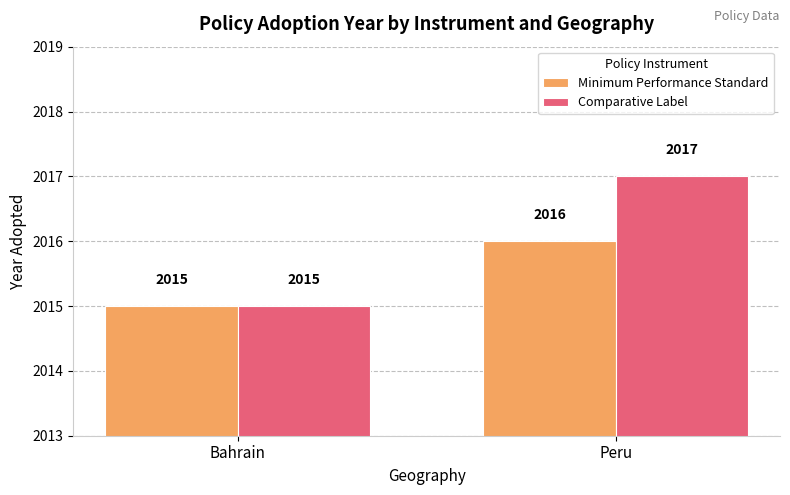

What is the value of the Comparative Label bar at the 1st from the left?

2015